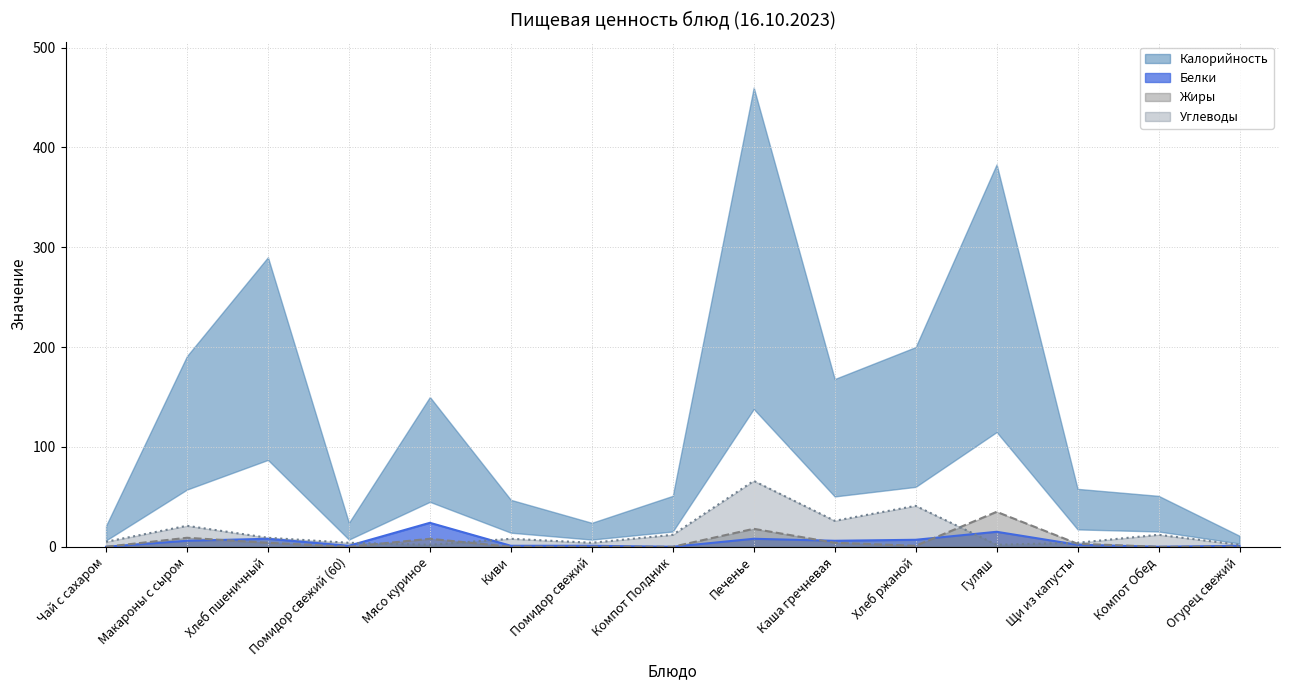

At which label does Белки first exceed 2?

Макароны с сыром